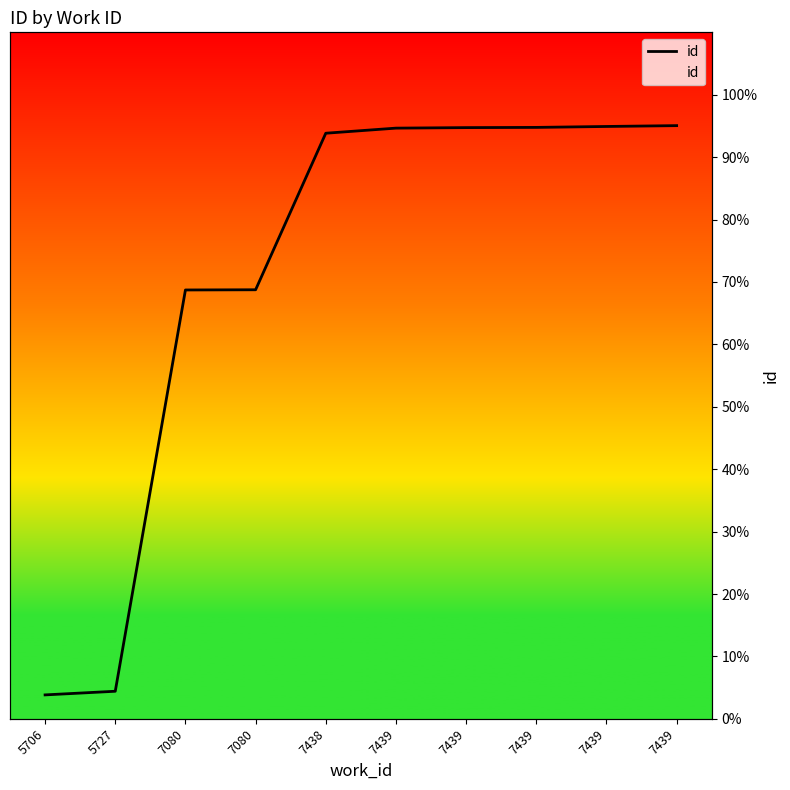

Reading right to left, list all the values displayed in this chart.

7439=95.0	7439=94.9	7439=94.8	7439=94.7	7439=94.7	7438=93.8	7080=68.8	7080=68.7	5727=4.4	5706=3.8